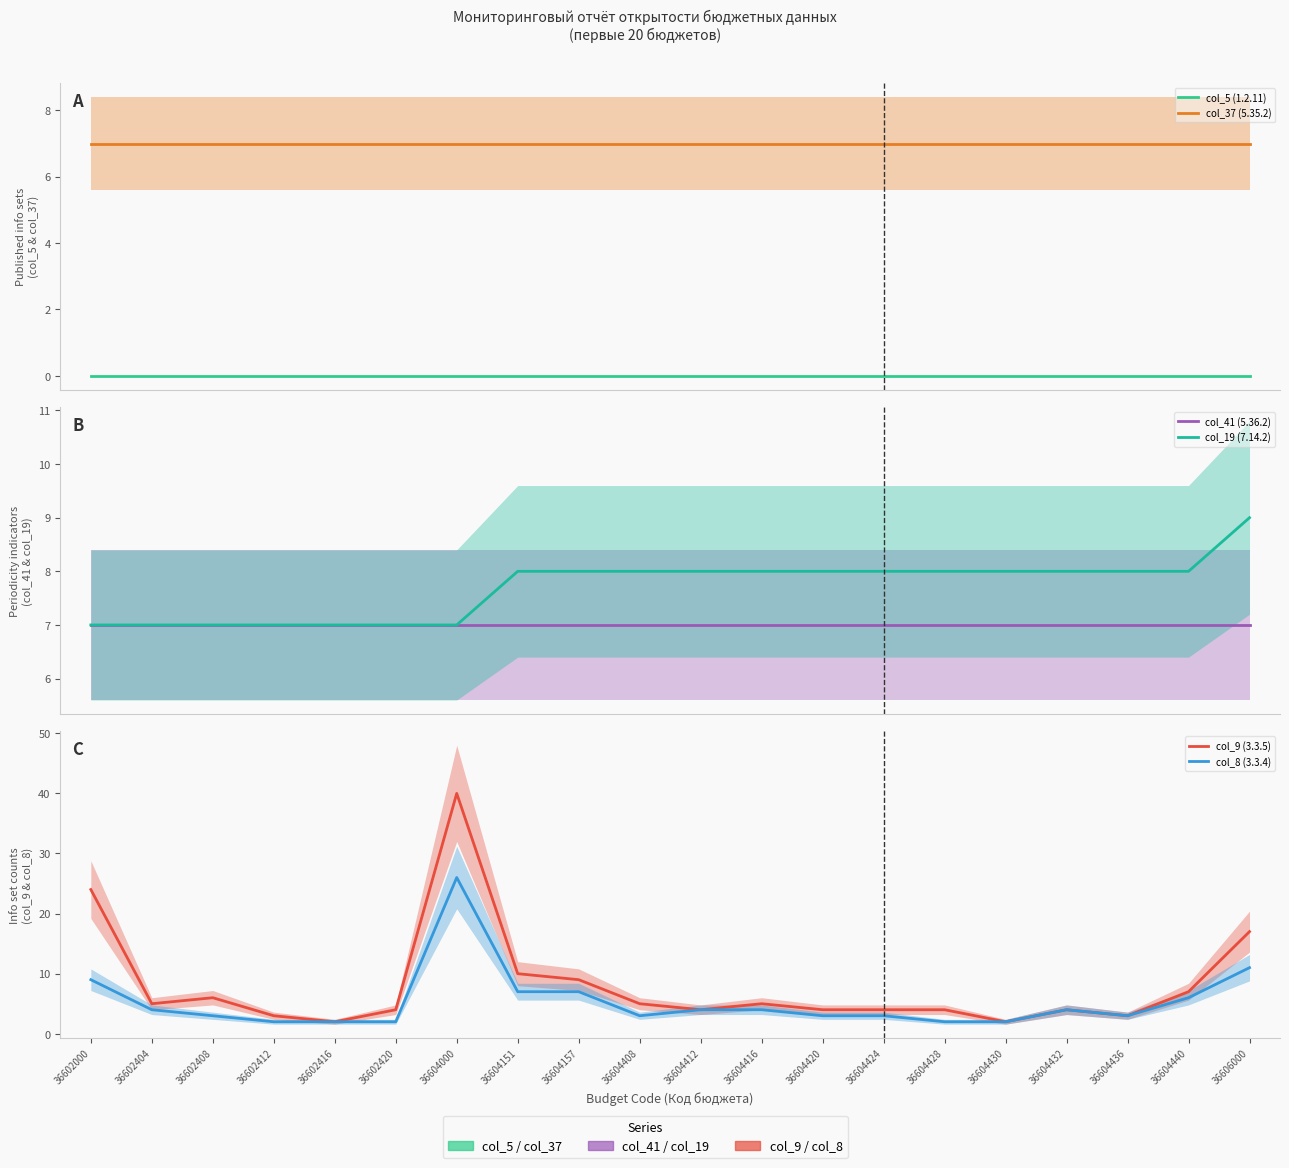

Reading left to right, extract all data points from this chart.

col_5 (1.2.11): 0	0	0	0	0	0	0	0	0	0	0	0	0	0	0	0	0	0	0	0
col_37 (5.35.2): 7	7	7	7	7	7	7	7	7	7	7	7	7	7	7	7	7	7	7	7
col_41 (5.36.2): 7	7	7	7	7	7	7	7	7	7	7	7	7	7	7	7	7	7	7	7
col_19 (7.14.2): 7	7	7	7	7	7	7	8	8	8	8	8	8	8	8	8	8	8	8	9
col_9 (3.3.5): 24	5	6	3	2	4	40	10	9	5	4	5	4	4	4	2	4	3	7	17
col_8 (3.3.4): 9	4	3	2	2	2	26	7	7	3	4	4	3	3	2	2	4	3	6	11